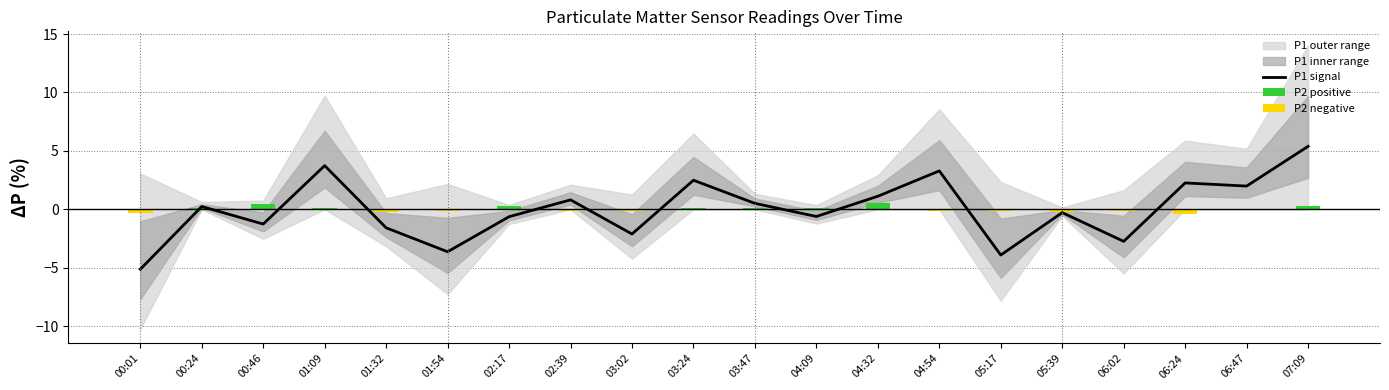

Reading left to right, list all the values displayed in this chart.

P1 signal: -5.1	0.2	-1.3	3.7	-1.6	-3.6	-0.6	0.8	-2.1	2.5	0.5	-0.6	1.1	3.3	-3.9	-0.3	-2.7	2.3	2.0	5.4
P2 positive: 0.0	0.1	0.5	0.1	0.0	0.0	0.3	0.0	0.0	0.2	0.1	0.2	0.5	0.0	0.0	0.0	0.0	0.0	0.0	0.3
P2 negative: -0.3	0.0	0.0	0.0	-0.2	-0.1	0.0	-0.1	-0.2	0.0	0.0	0.0	0.0	-0.1	-0.1	-0.2	-0.1	-0.4	-0.1	0.0